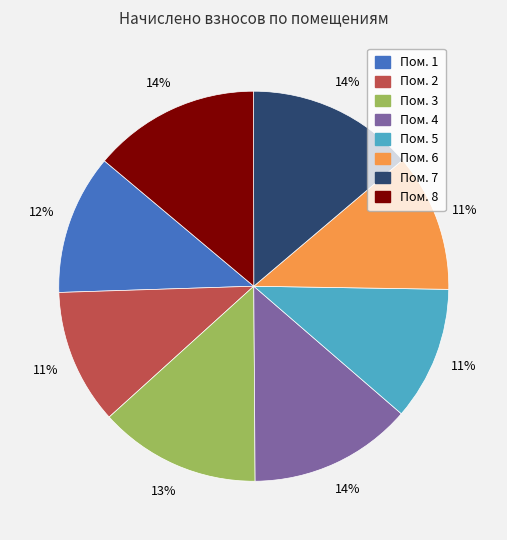

Does any single category account for the majority?

No